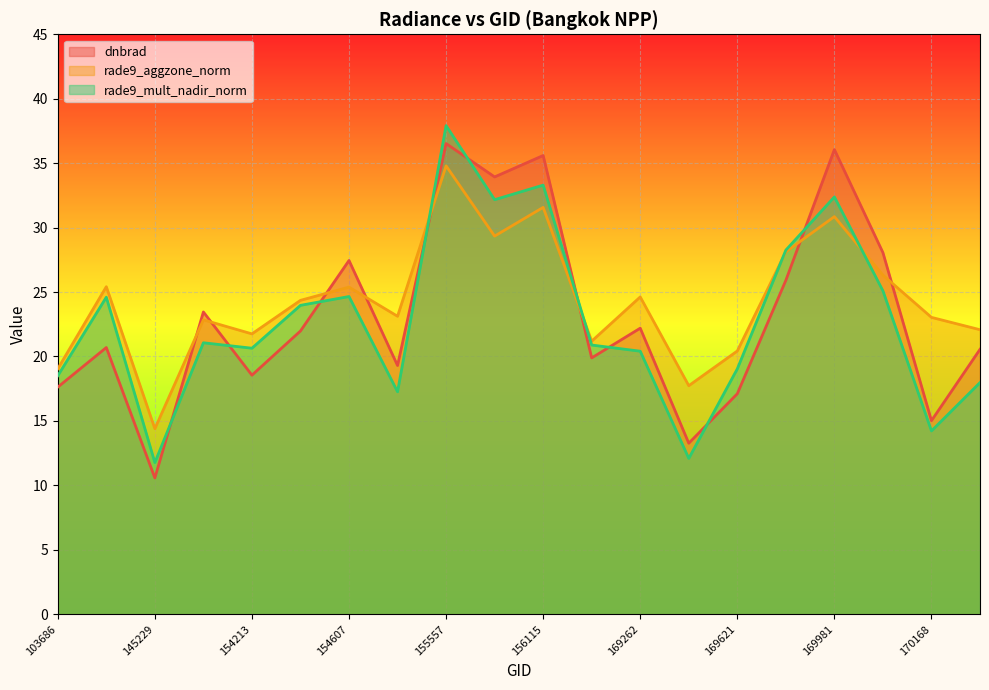

Is the value of dnbrad at 169262 greater than the value of rade9_aggzone_norm at 154213?

Yes